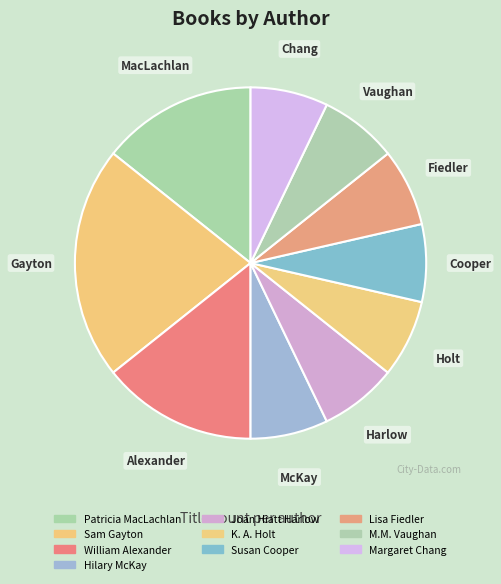

How many slices are in this pie chart?

10